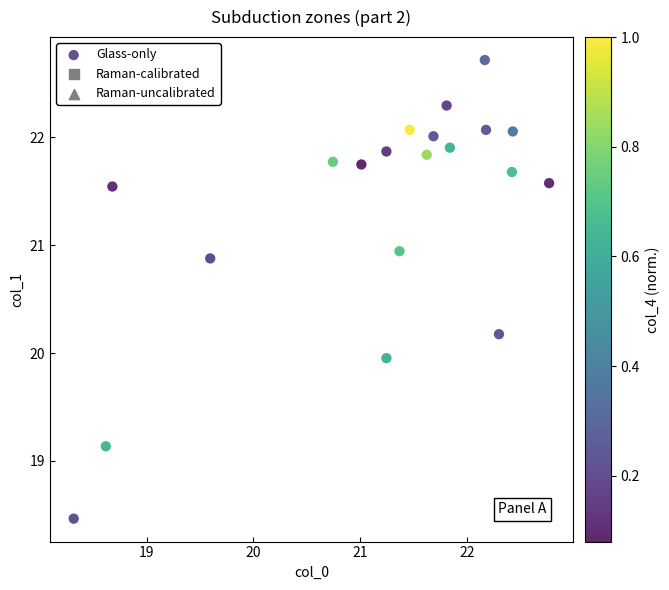

What is the range of X values (max minus min)?

4.5